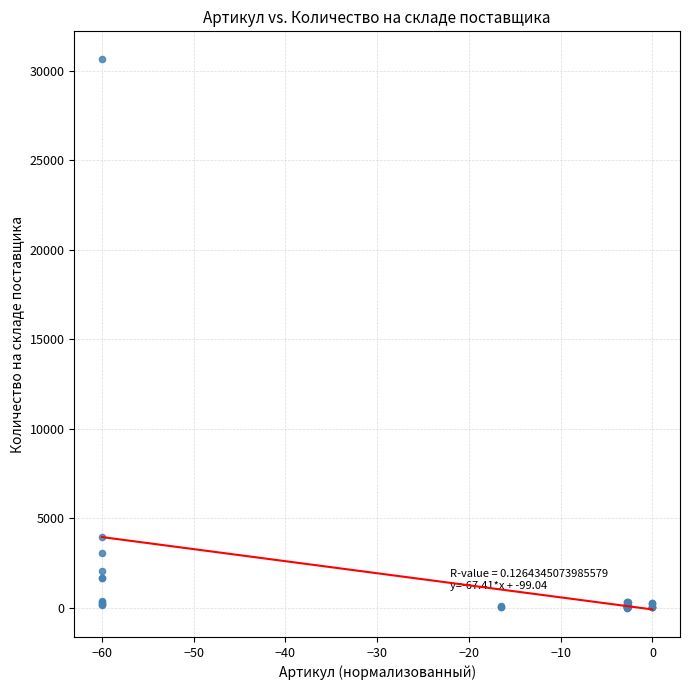

What Y value in the scatter plot is closest to 15330?

3939